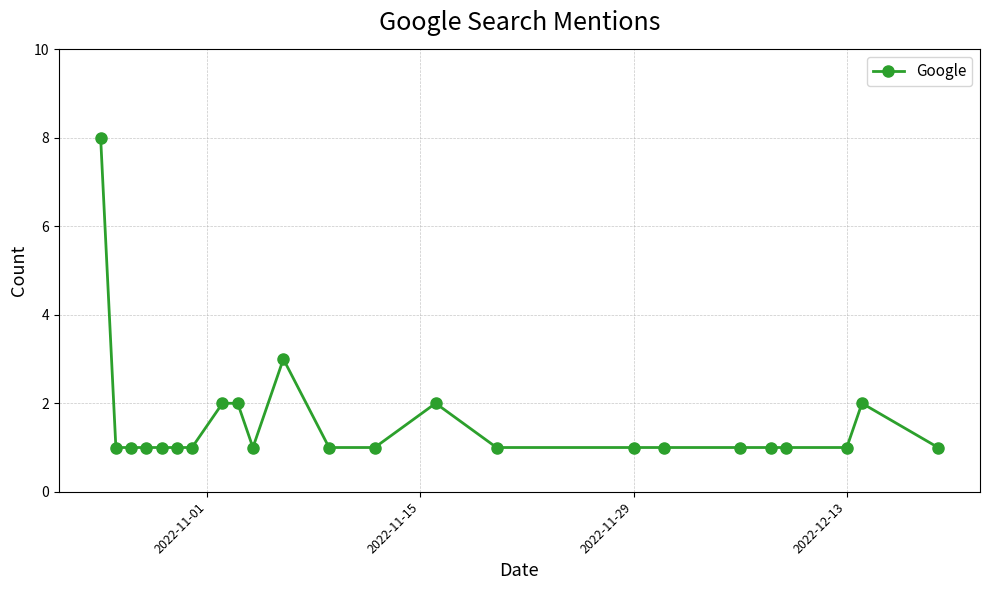

What is the value of the 11th point from the left?

3